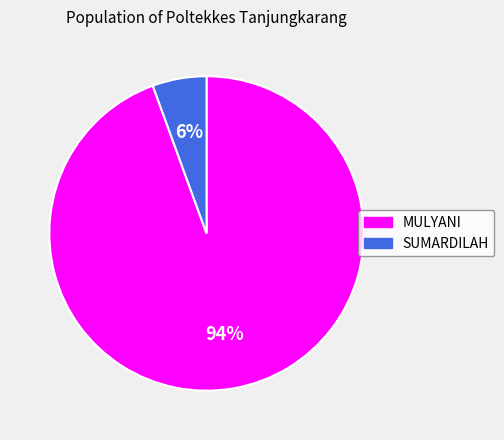

What is the majority slice?

MULYANI